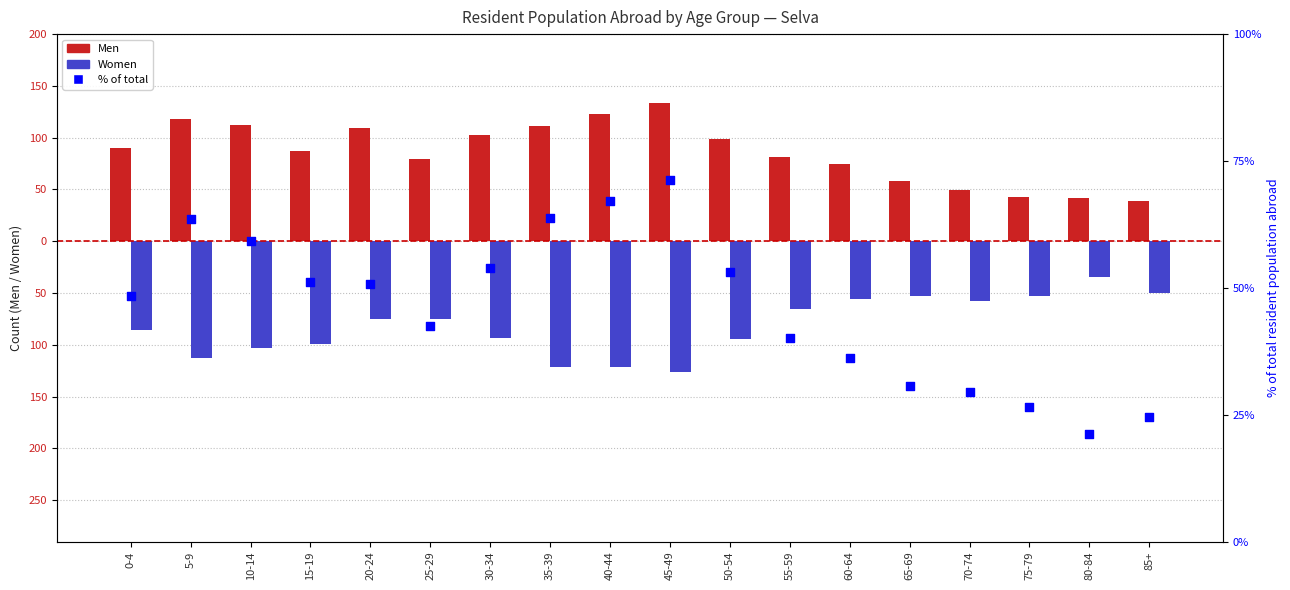

Is the value of Women at 15-19 greater than the value of % of total at 30-34?

No